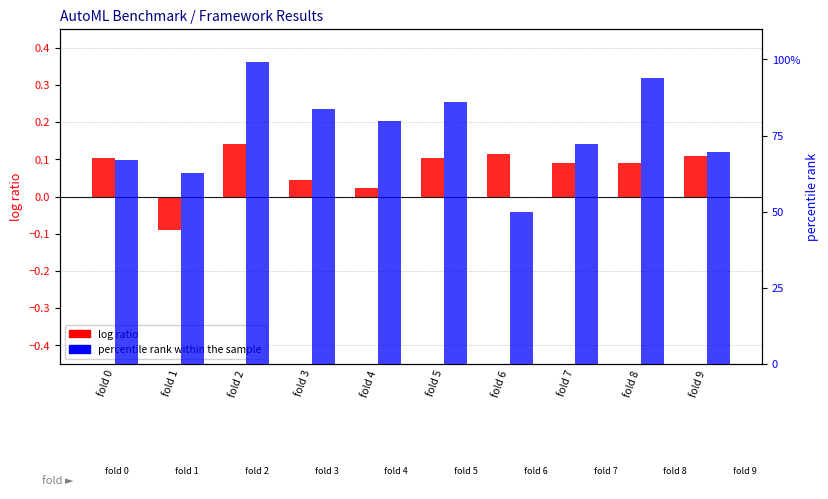

What is the difference between the highest and lowest values at fold 7?

72.1